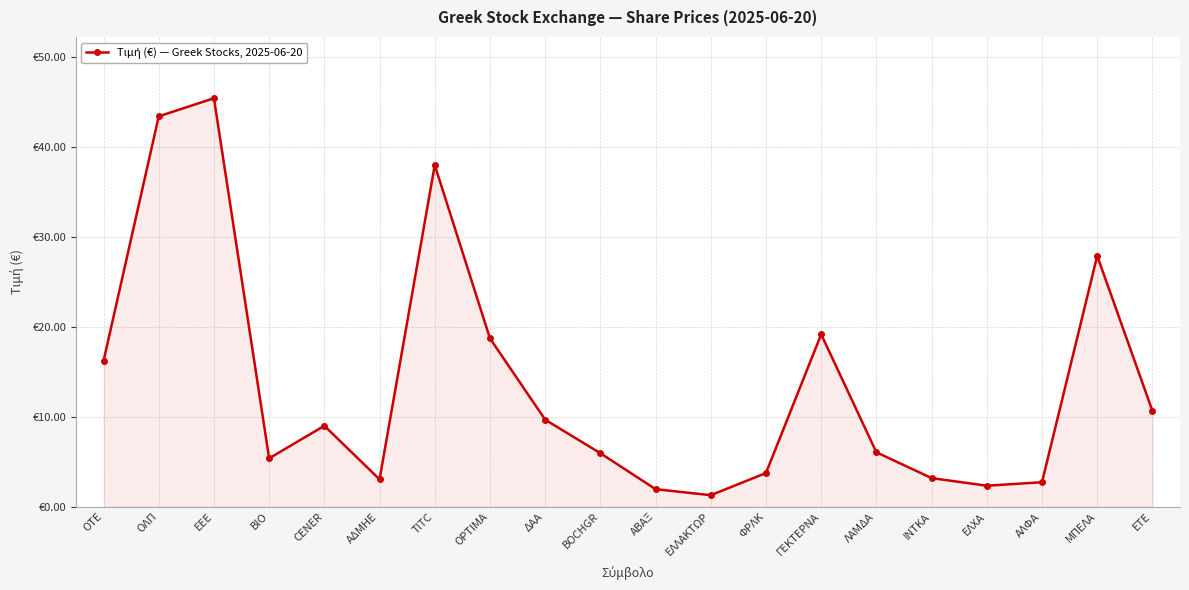

Rank the categories by value from lowest to highest.

ΕΛΛΑΚΤΩΡ, ΑΒΑΞ, ΕΛΧΑ, ΑΛΦΑ, ΑΔΜΗΕ, ΙΝΤΚΑ, ΦΡΛΚ, ΒΙΟ, BOCHGR, ΛΑΜΔΑ, CENER, ΔΑΑ, ΕΤΕ, ΟΤΕ, OPTIMA, ΓΕΚΤΕΡΝΑ, ΜΠΕΛΑ, TITC, ΟΛΠ, ΕΕΕ